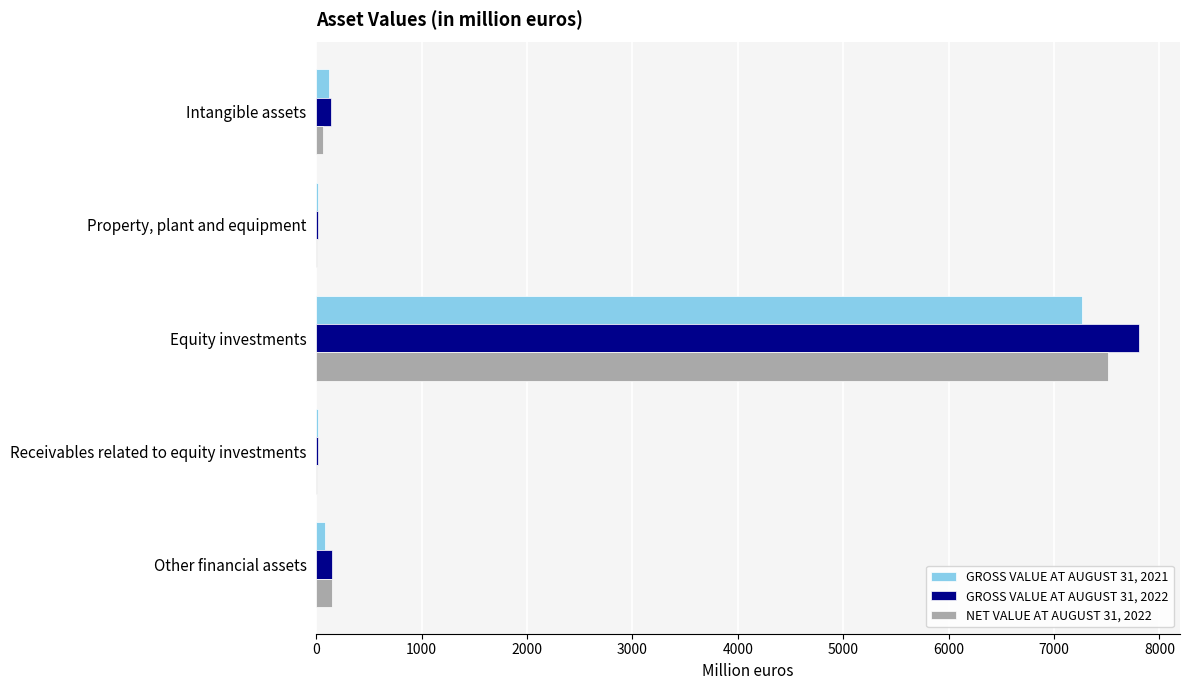

The GROSS VALUE AT AUGUST 31, 2022 series shows 1659 at Equity investments. True or false?

False